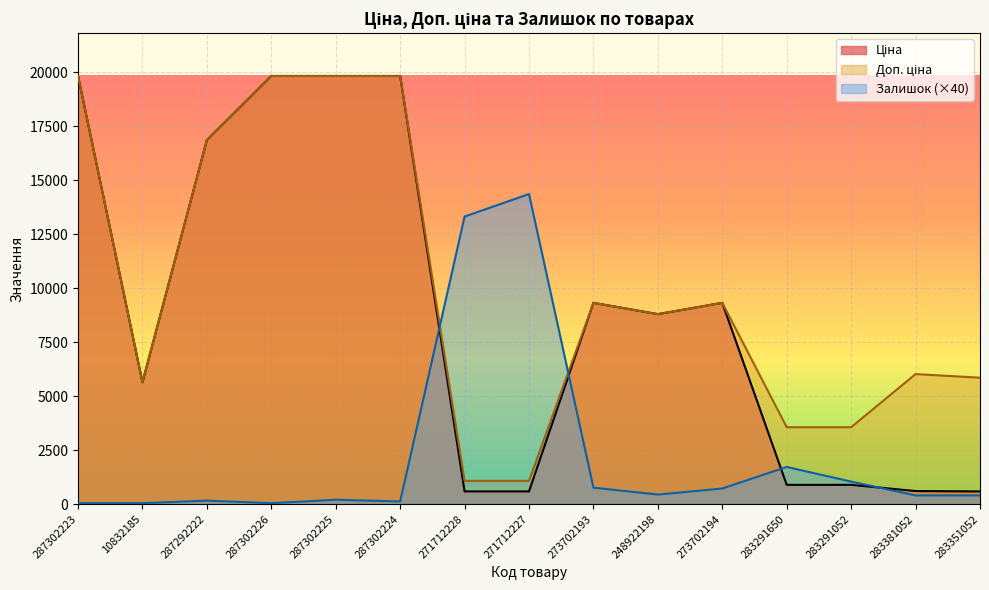

What is the total value across all series at 287302226?

39702.1